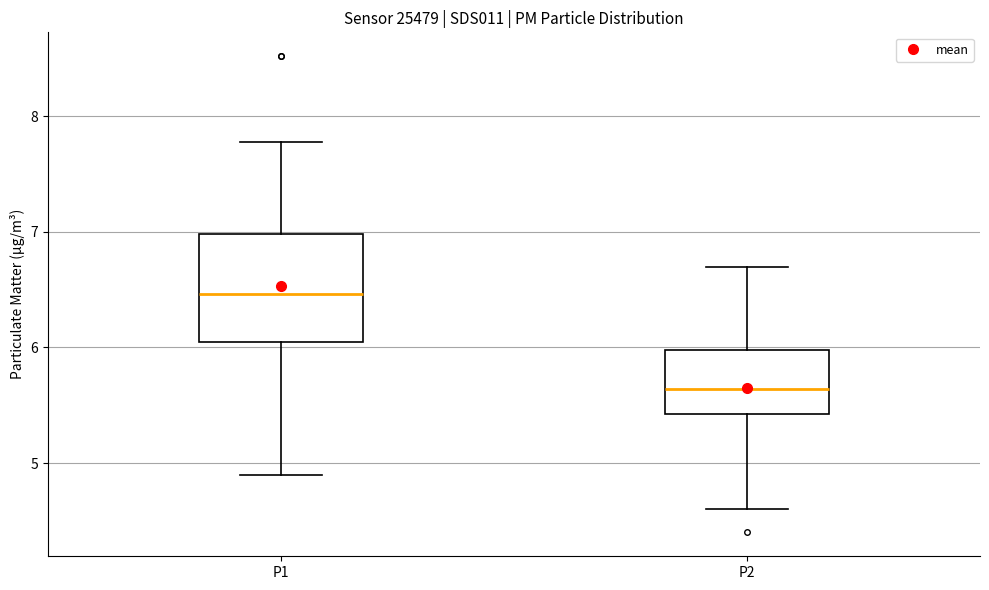

Reading left to right, read every box against the y-axis: the position of its median line, the range the box covers, and the ends of its whiskers. The values are not printed on the chart, so give them approximately, as read against the axis.

P1: median 6.5, box 6.0 to 7.0, whiskers 4.9 to 7.8
P2: median 5.6, box 5.4 to 6.0, whiskers 4.6 to 6.7